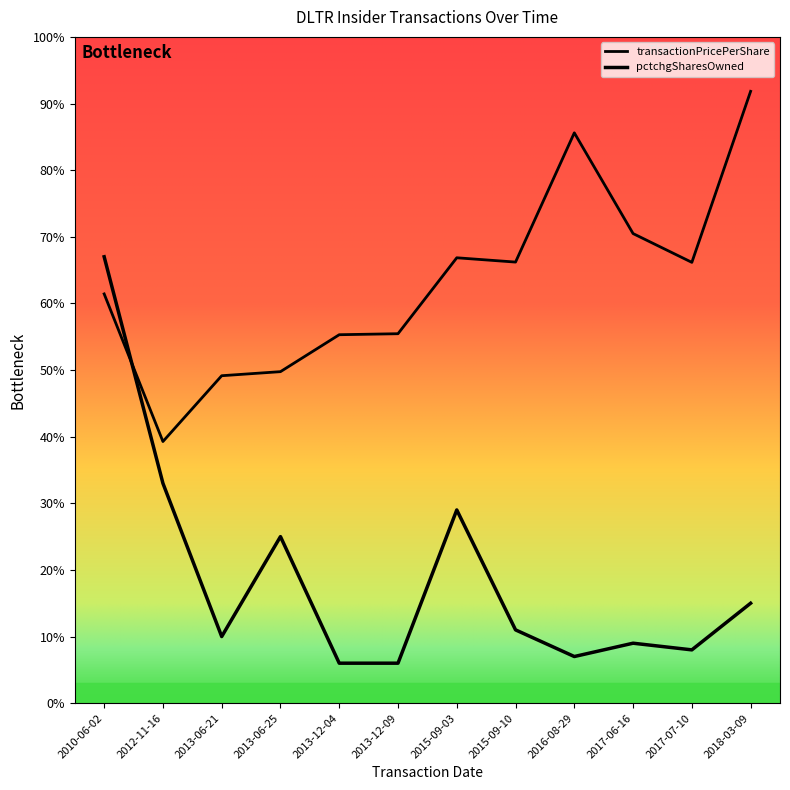

At 2010-06-02, list the series in order from largest to smallest.

pctchgSharesOwned, transactionPricePerShare